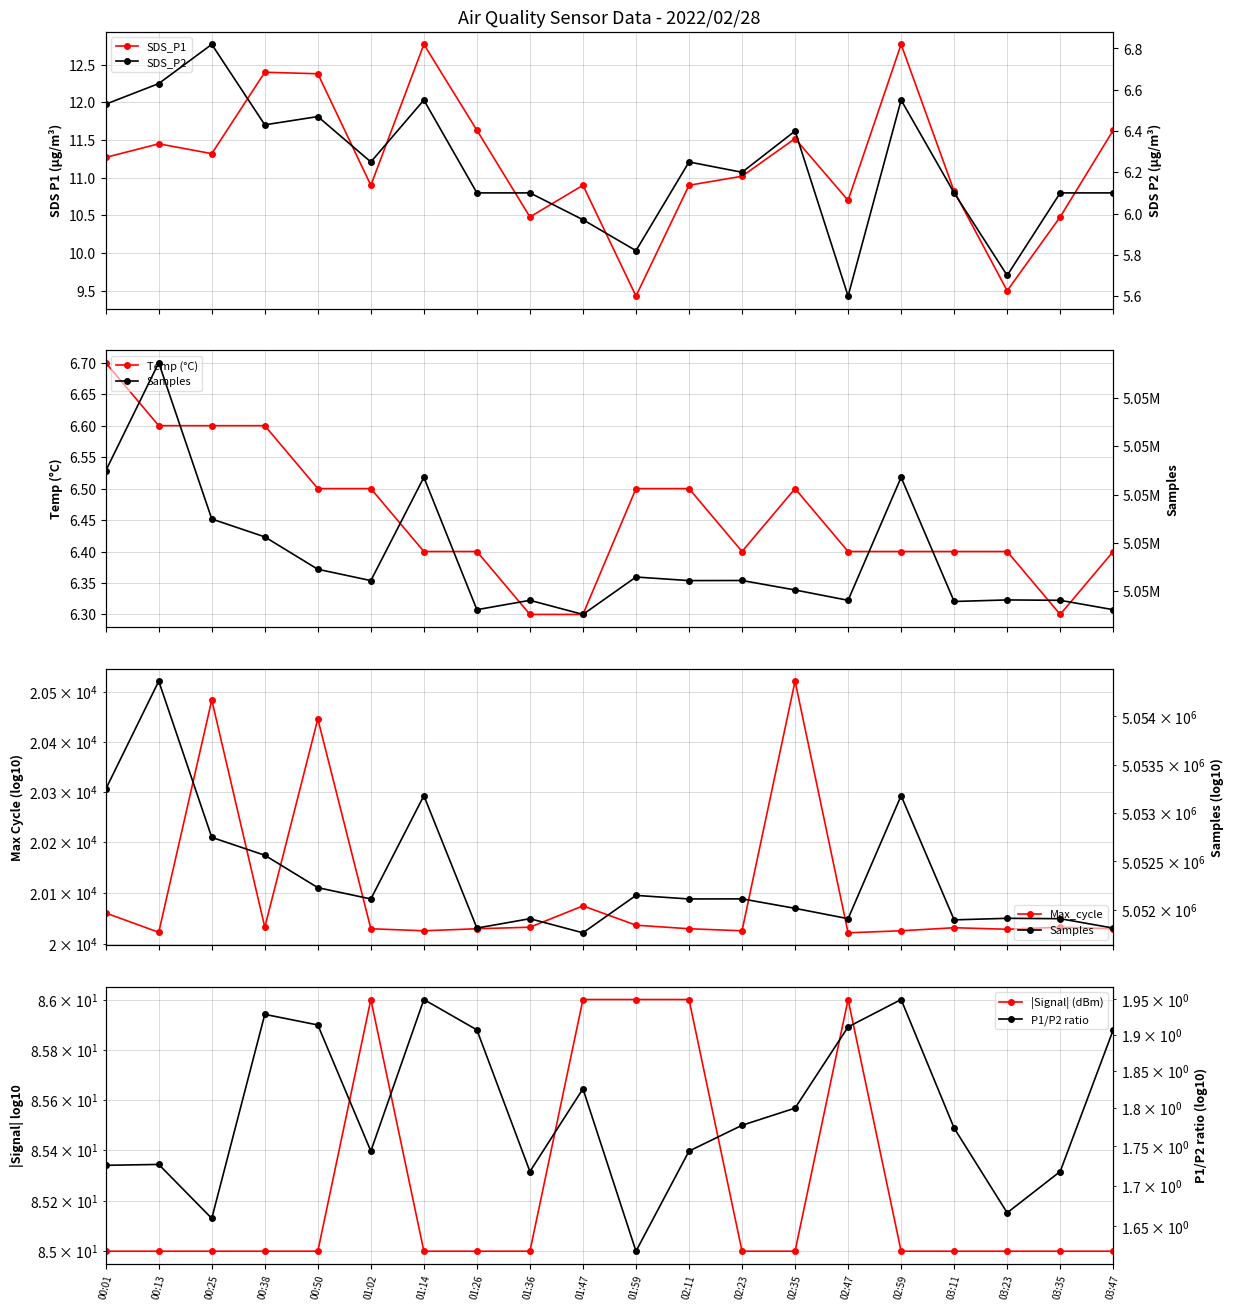

What is the value of the Temp (°C) point at the 8th from the left?

6.4